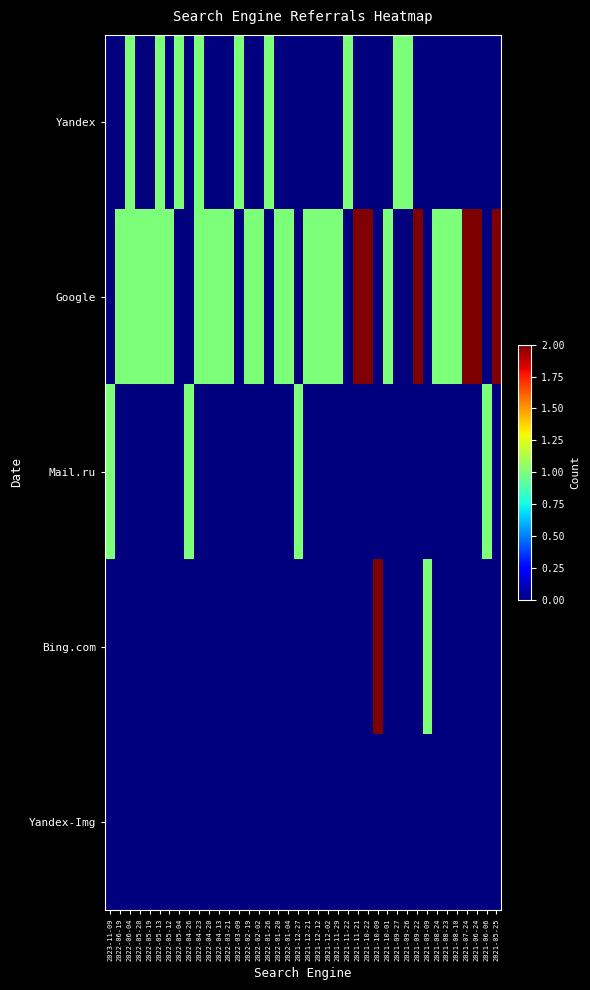

Reading left to right, extract all data points from this chart.

Yandex: 2023-11-09=0	2022-06-19=0	2022-06-04=1	2022-05-20=0	2022-05-19=0	2022-05-13=1	2022-05-12=0	2022-05-04=1	2022-04-26=0	2022-04-23=1	2022-04-20=0	2022-04-13=0	2022-03-21=0	2022-03-09=1	2022-02-19=0	2022-02-02=0	2022-01-26=1	2022-01-20=0	2022-01-04=0	2021-12-27=0	2021-12-21=0	2021-12-12=0	2021-12-02=0	2021-11-29=0	2021-11-22=1	2021-11-21=0	2021-10-22=0	2021-10-09=0	2021-10-01=0	2021-09-27=1	2021-09-26=1	2021-09-22=0	2021-09-09=0	2021-08-24=0	2021-08-23=0	2021-08-10=0	2021-07-24=0	2021-06-24=0	2021-06-06=0	2021-05-25=0
Google: 2023-11-09=0	2022-06-19=1	2022-06-04=1	2022-05-20=1	2022-05-19=1	2022-05-13=1	2022-05-12=1	2022-05-04=0	2022-04-26=0	2022-04-23=1	2022-04-20=1	2022-04-13=1	2022-03-21=1	2022-03-09=0	2022-02-19=1	2022-02-02=1	2022-01-26=0	2022-01-20=1	2022-01-04=1	2021-12-27=0	2021-12-21=1	2021-12-12=1	2021-12-02=1	2021-11-29=1	2021-11-22=0	2021-11-21=2	2021-10-22=2	2021-10-09=0	2021-10-01=1	2021-09-27=0	2021-09-26=0	2021-09-22=2	2021-09-09=0	2021-08-24=1	2021-08-23=1	2021-08-10=1	2021-07-24=2	2021-06-24=2	2021-06-06=0	2021-05-25=2
Mail.ru: 2023-11-09=1	2022-06-19=0	2022-06-04=0	2022-05-20=0	2022-05-19=0	2022-05-13=0	2022-05-12=0	2022-05-04=0	2022-04-26=1	2022-04-23=0	2022-04-20=0	2022-04-13=0	2022-03-21=0	2022-03-09=0	2022-02-19=0	2022-02-02=0	2022-01-26=0	2022-01-20=0	2022-01-04=0	2021-12-27=1	2021-12-21=0	2021-12-12=0	2021-12-02=0	2021-11-29=0	2021-11-22=0	2021-11-21=0	2021-10-22=0	2021-10-09=0	2021-10-01=0	2021-09-27=0	2021-09-26=0	2021-09-22=0	2021-09-09=0	2021-08-24=0	2021-08-23=0	2021-08-10=0	2021-07-24=0	2021-06-24=0	2021-06-06=1	2021-05-25=0
Bing.com: 2023-11-09=0	2022-06-19=0	2022-06-04=0	2022-05-20=0	2022-05-19=0	2022-05-13=0	2022-05-12=0	2022-05-04=0	2022-04-26=0	2022-04-23=0	2022-04-20=0	2022-04-13=0	2022-03-21=0	2022-03-09=0	2022-02-19=0	2022-02-02=0	2022-01-26=0	2022-01-20=0	2022-01-04=0	2021-12-27=0	2021-12-21=0	2021-12-12=0	2021-12-02=0	2021-11-29=0	2021-11-22=0	2021-11-21=0	2021-10-22=0	2021-10-09=2	2021-10-01=0	2021-09-27=0	2021-09-26=0	2021-09-22=0	2021-09-09=1	2021-08-24=0	2021-08-23=0	2021-08-10=0	2021-07-24=0	2021-06-24=0	2021-06-06=0	2021-05-25=0
Yandex-Img: 2023-11-09=0	2022-06-19=0	2022-06-04=0	2022-05-20=0	2022-05-19=0	2022-05-13=0	2022-05-12=0	2022-05-04=0	2022-04-26=0	2022-04-23=0	2022-04-20=0	2022-04-13=0	2022-03-21=0	2022-03-09=0	2022-02-19=0	2022-02-02=0	2022-01-26=0	2022-01-20=0	2022-01-04=0	2021-12-27=0	2021-12-21=0	2021-12-12=0	2021-12-02=0	2021-11-29=0	2021-11-22=0	2021-11-21=0	2021-10-22=0	2021-10-09=0	2021-10-01=0	2021-09-27=0	2021-09-26=0	2021-09-22=0	2021-09-09=0	2021-08-24=0	2021-08-23=0	2021-08-10=0	2021-07-24=0	2021-06-24=0	2021-06-06=0	2021-05-25=0